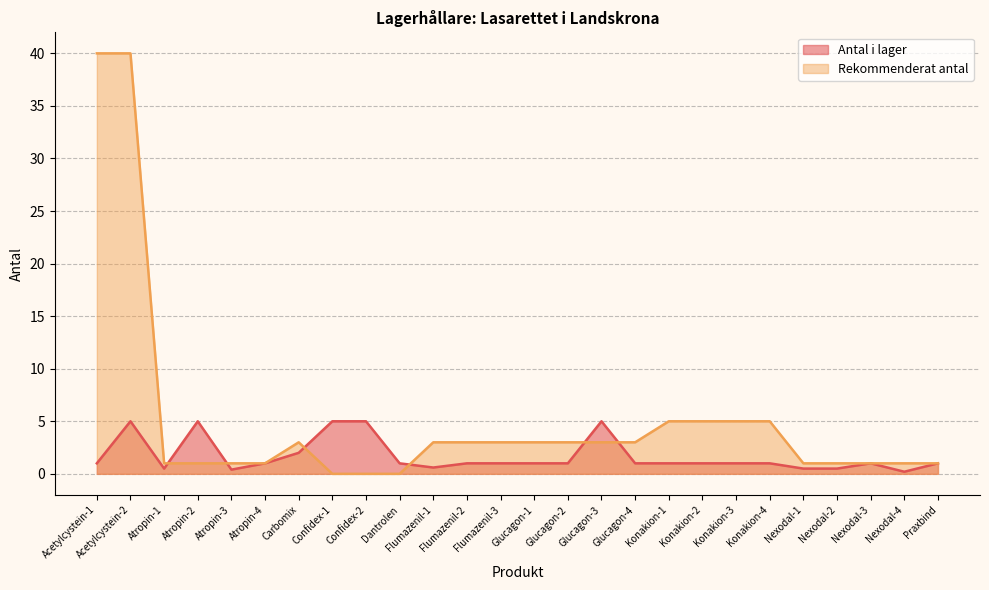

What is the maximum value shown in the chart?

40.0